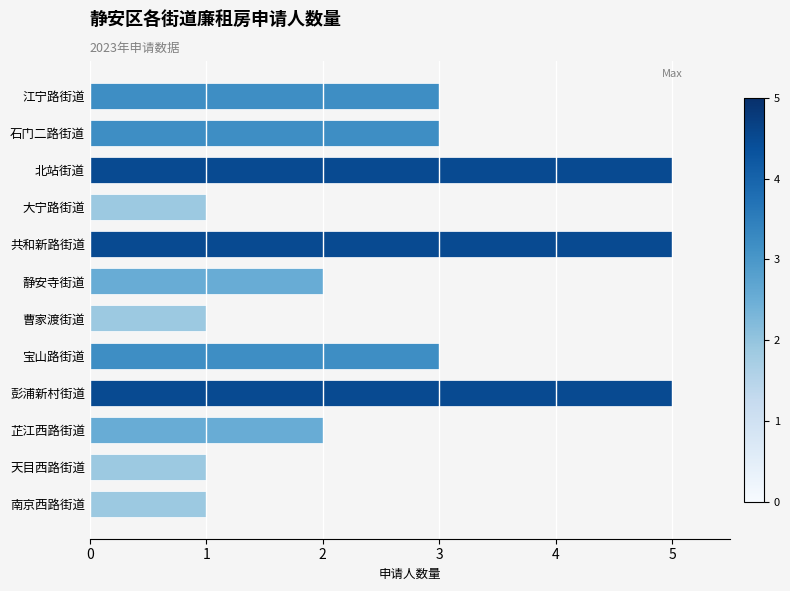

What position from the top is 静安寺街道?

6